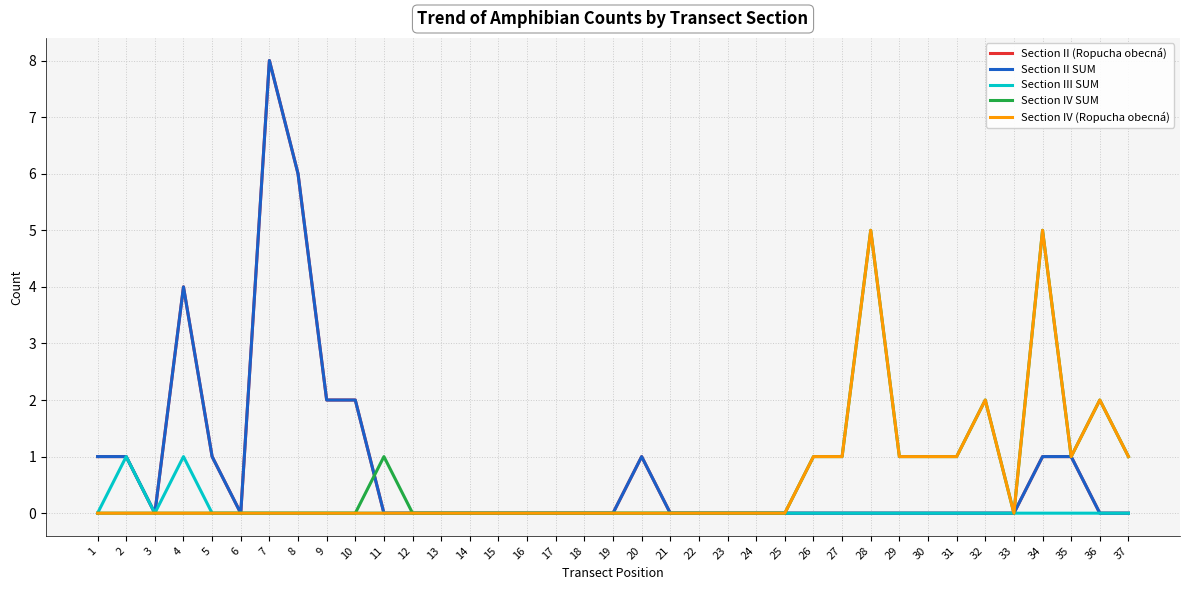

Is this an area chart (filled region under the line)?

No